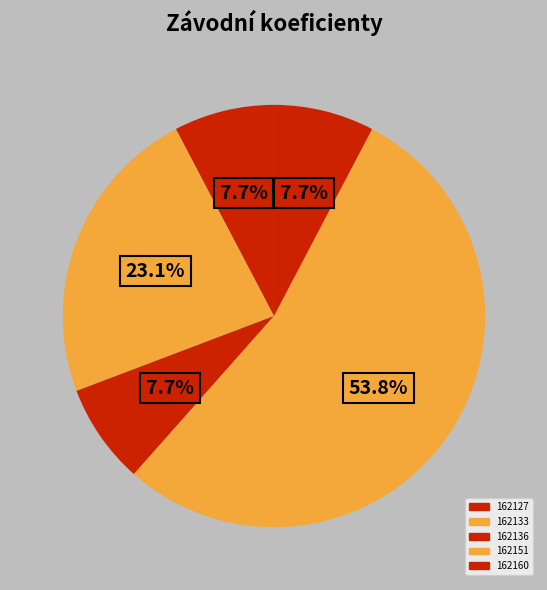

What percentage is NOT represented by 162160?

92.3%